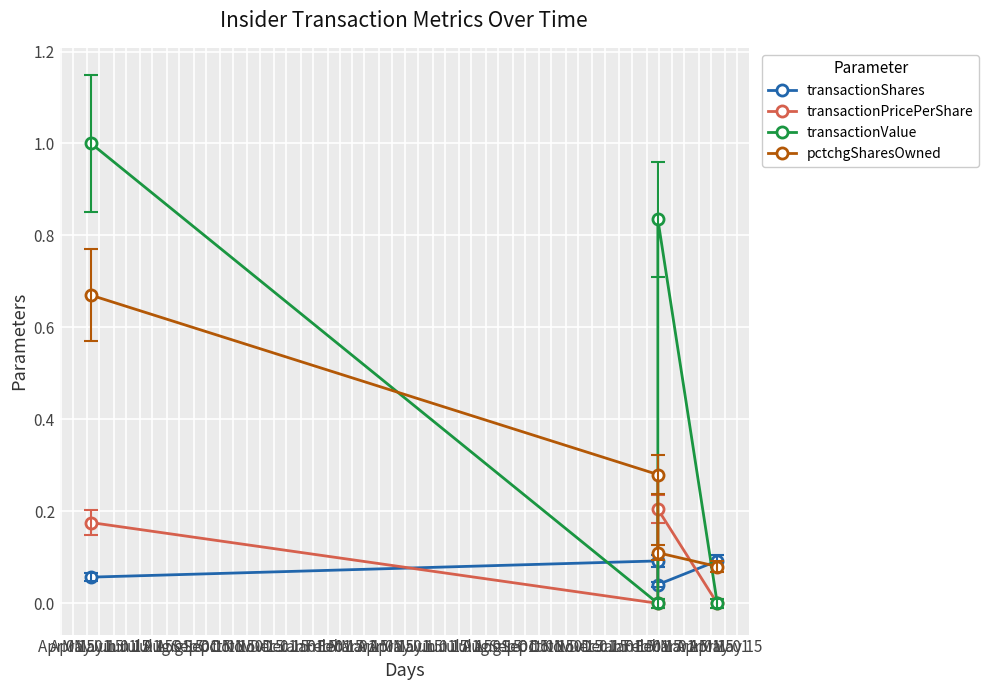

The value of transactionShares at Apr 01 is 0.0. True or false?

False